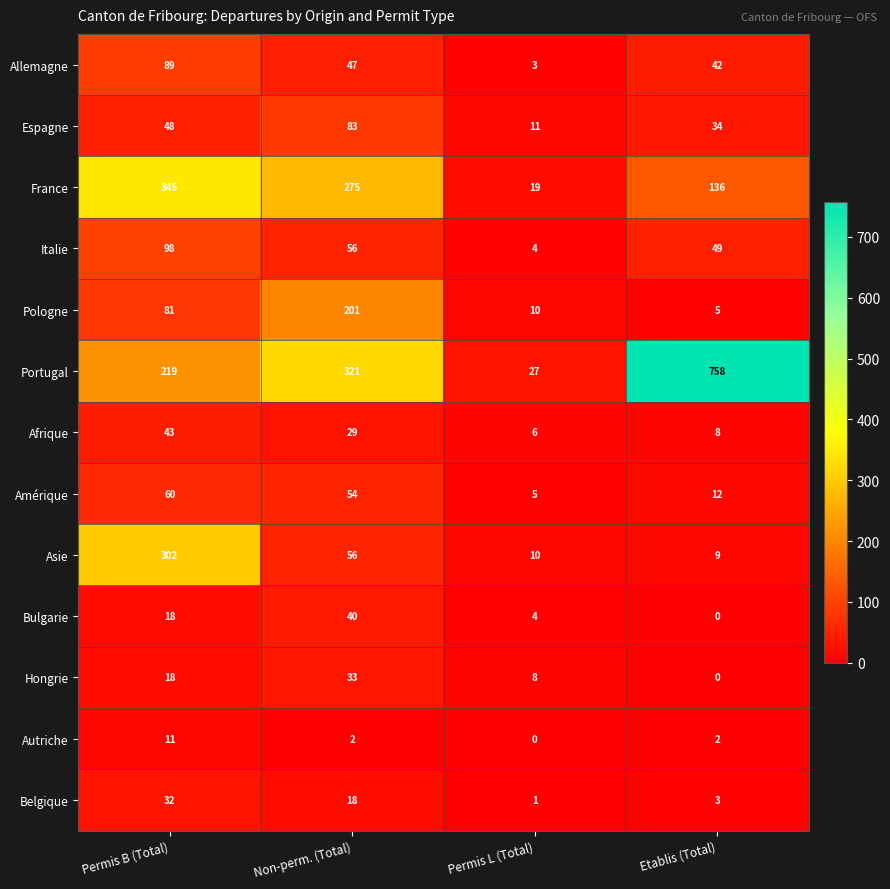

Which series changed the most between Permis B (Total) and Permis L (Total)?

France